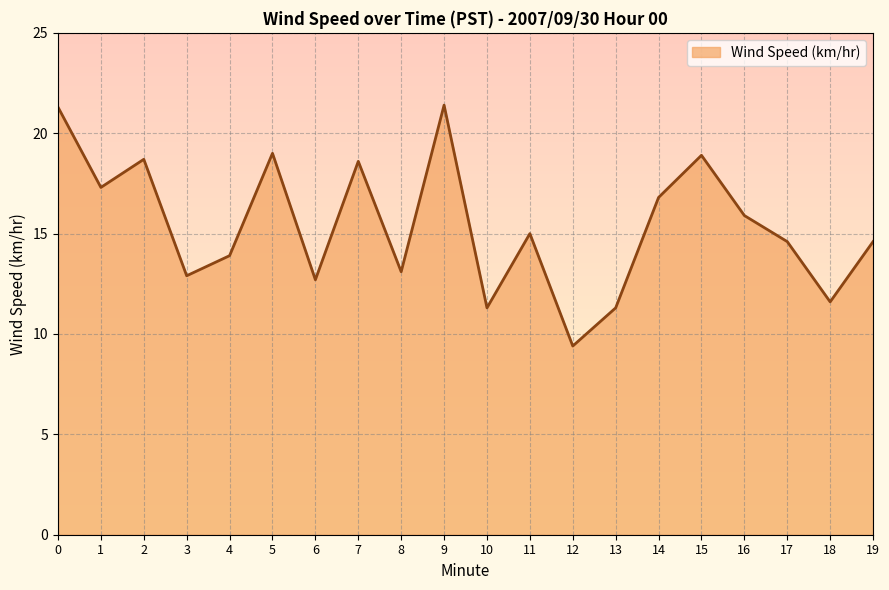

True or false: the data shows 3.9 at 12.

False